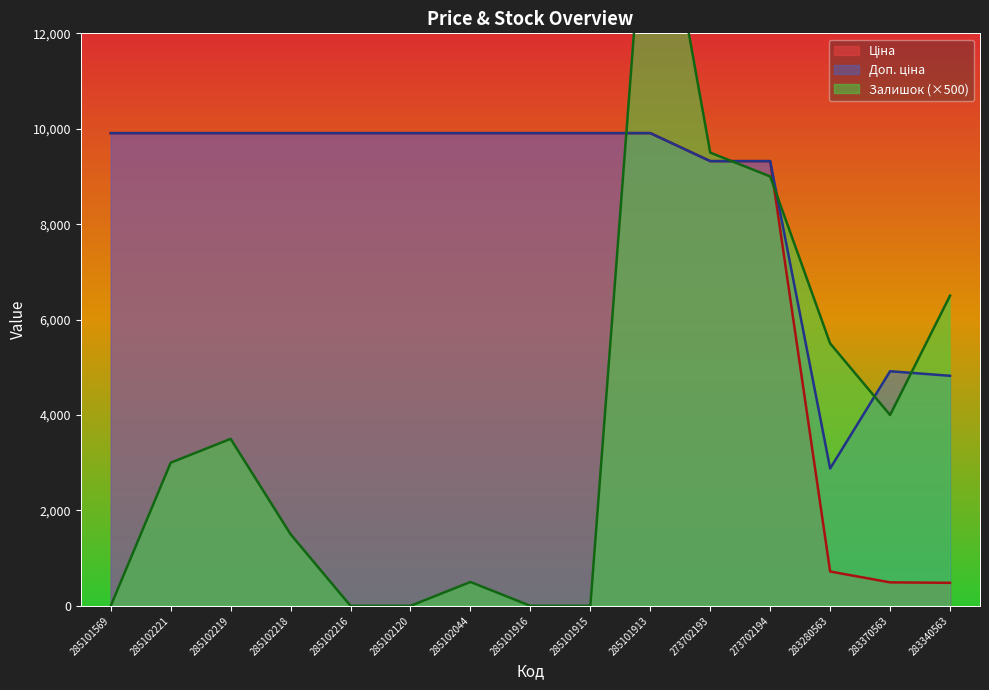

What is the difference between the maximum and second lowest values in the Залишок series?

16500.0